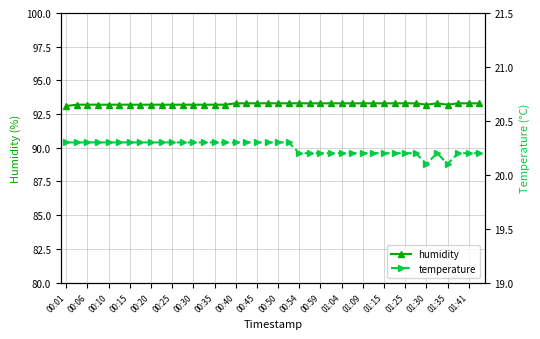

What is the minimum value for humidity?

93.1